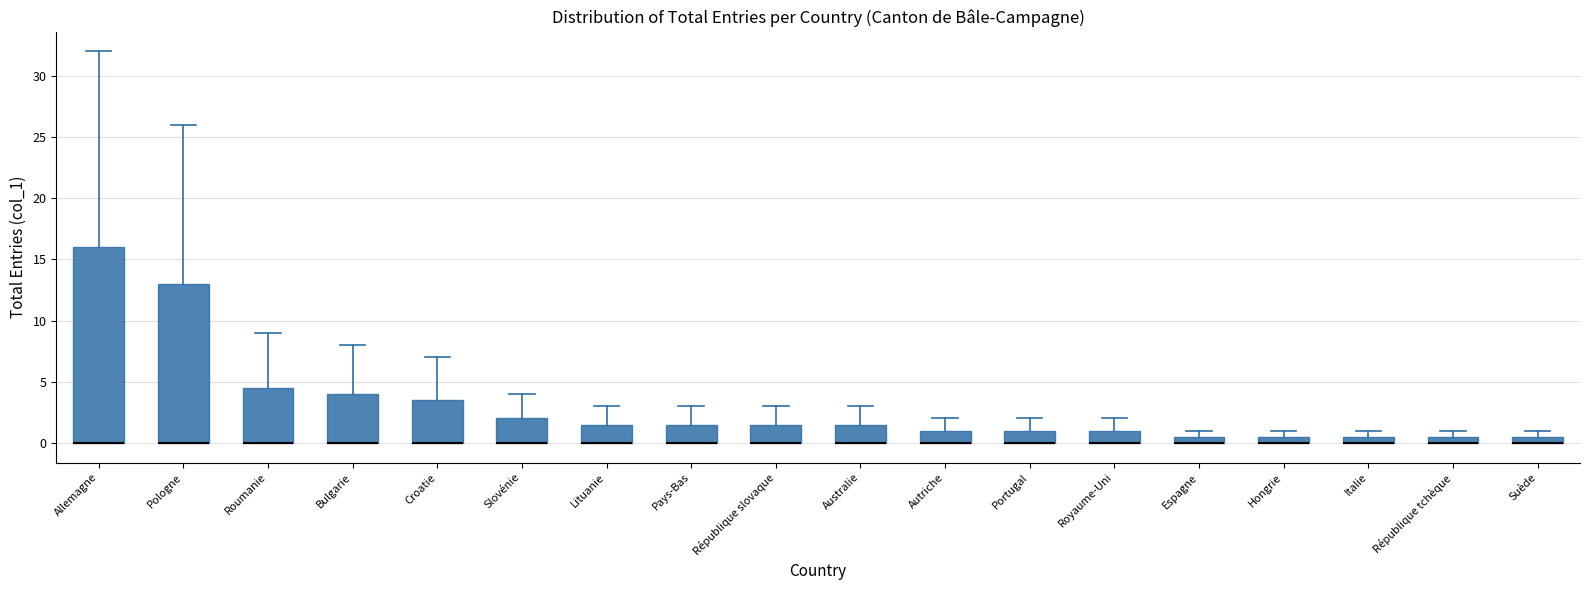

Which box is the tallest, from its lower edge to its upper edge?

Allemagne